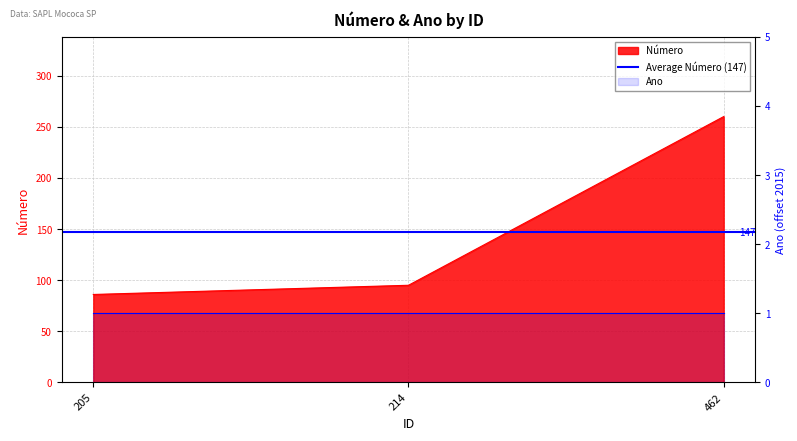

Reading left to right, transcribe all the data shown in this chart.

86	95	260